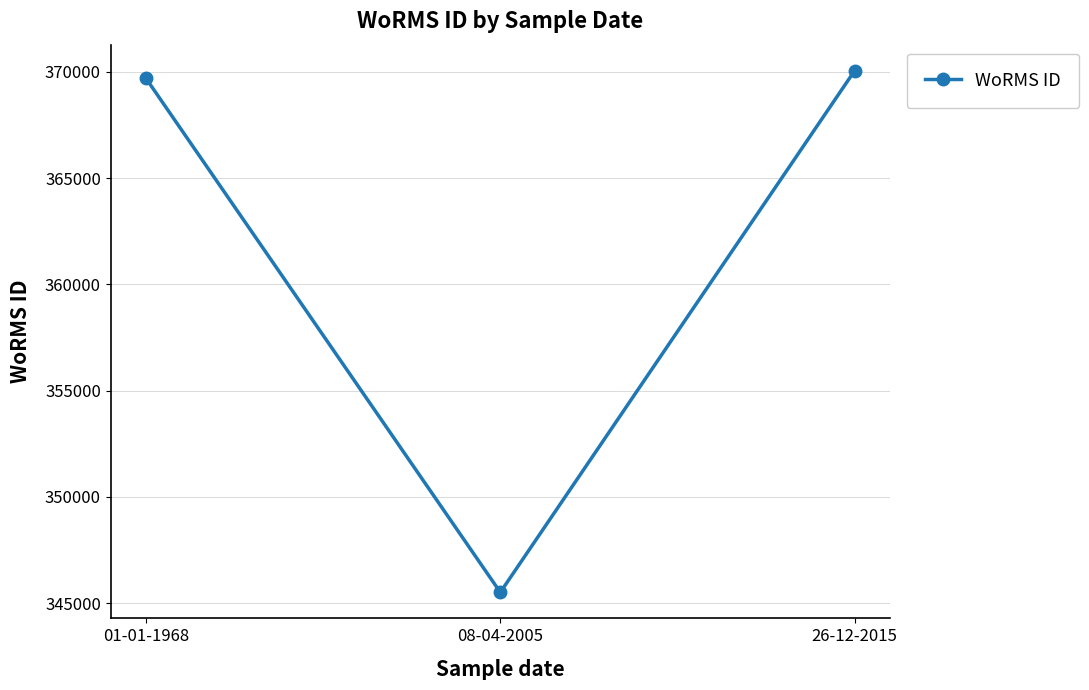

How many categories are shown in the chart?

3